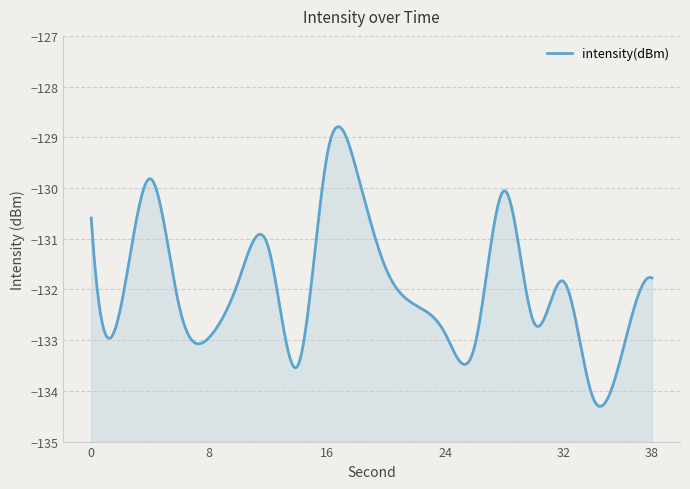

Reading right to left, list all the values displayed in this chart.

38=-131.8	36=-133.2	34=-134.1	32=-131.8	30=-132.7	28=-130.1	26=-133.1	24=-132.9	22=-132.3	20=-131.6	18=-129.7	16=-129.3	14=-133.5	12=-131.2	10=-131.8	8=-132.9	6=-132.4	4=-129.8	2=-132.4	0=-130.6